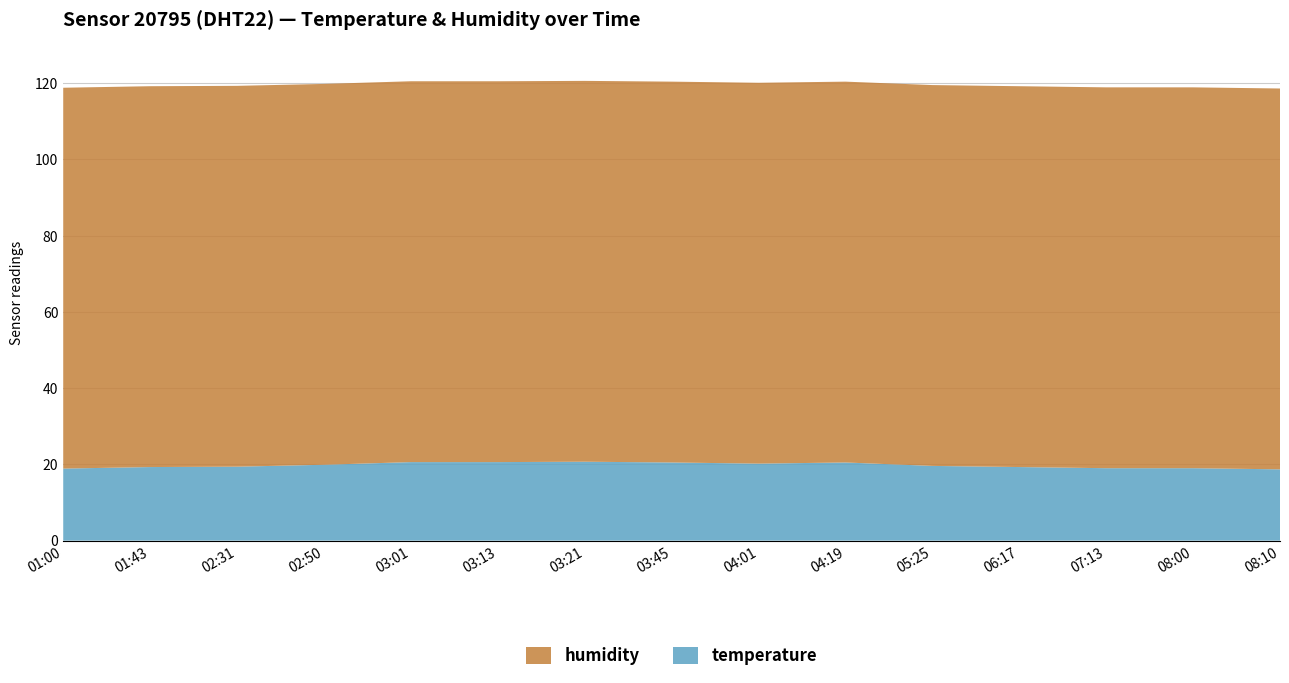

Reading left to right, list all the values displayed in this chart.

temperature: 01:00=18.9	01:43=19.3	02:31=19.4	02:50=19.9	03:01=20.6	03:13=20.6	03:21=20.7	03:45=20.5	04:01=20.2	04:19=20.5	05:25=19.6	06:17=19.3	07:13=19.0	08:00=19.0	08:10=18.7
humidity: 01:00=99.9	01:43=99.9	02:31=99.9	02:50=99.9	03:01=99.9	03:13=99.9	03:21=99.9	03:45=99.9	04:01=99.9	04:19=99.9	05:25=99.9	06:17=99.9	07:13=99.9	08:00=99.9	08:10=99.9